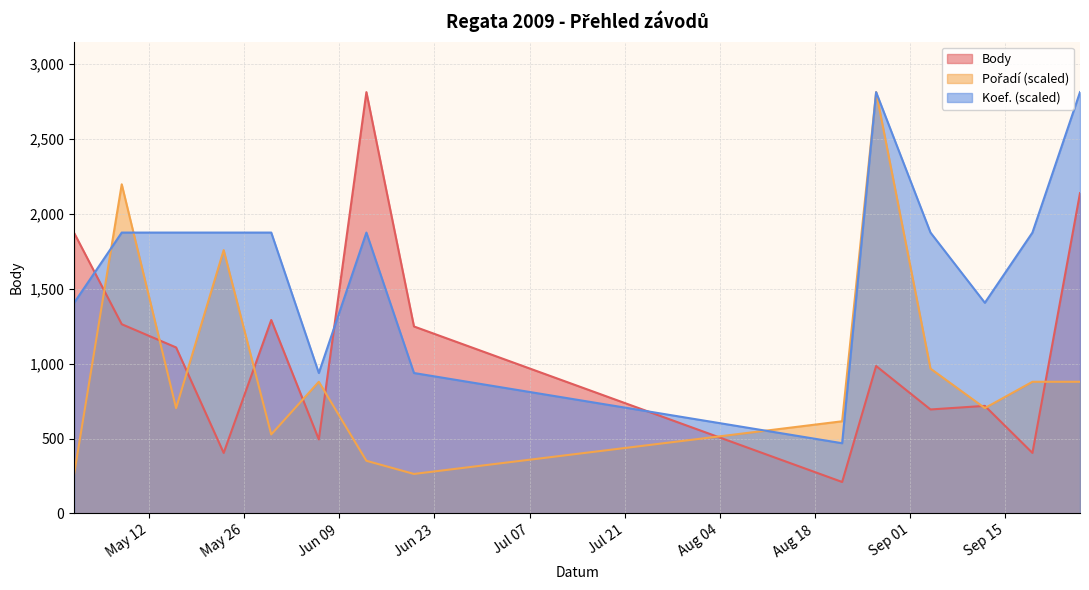

At which category is the sum across all series the highest?

2009-08-27